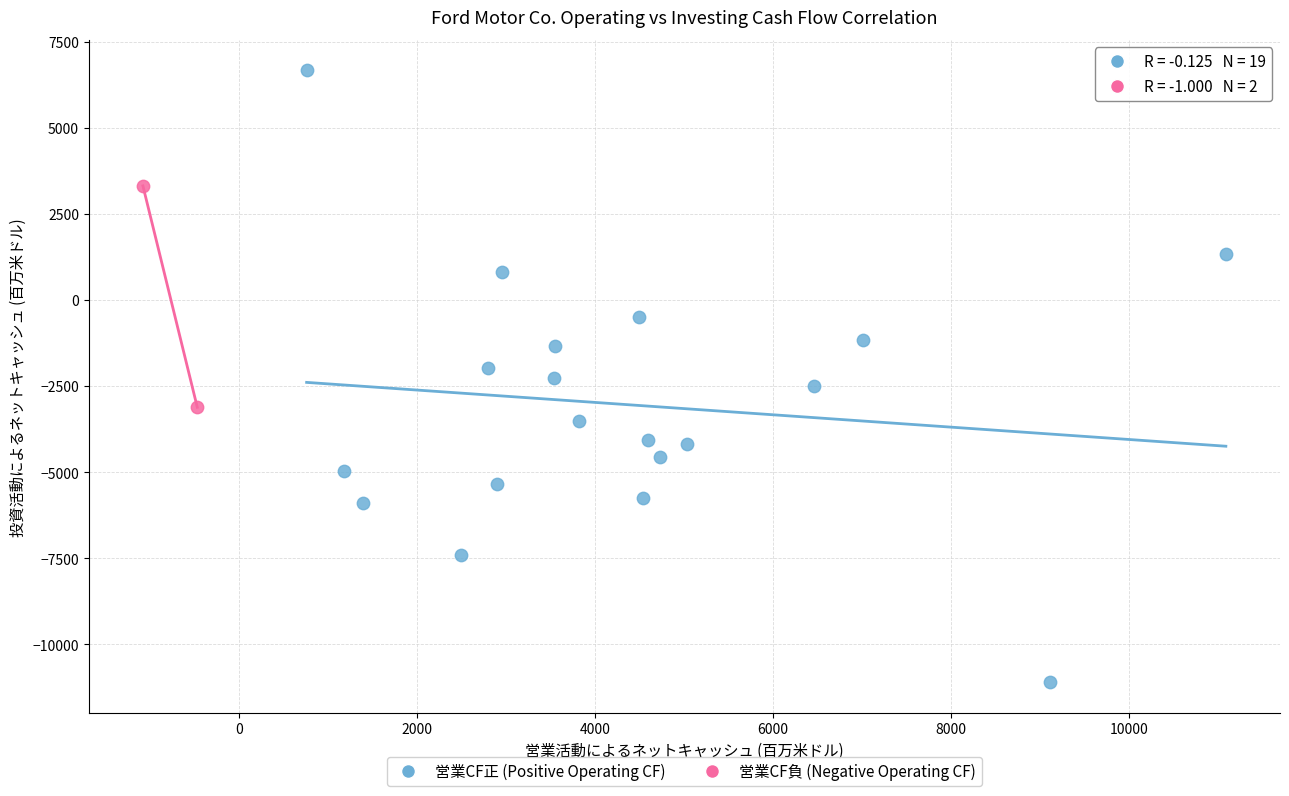

Which series has the largest Y range (max minus min)?

営業CF正 (Positive Operating CF)